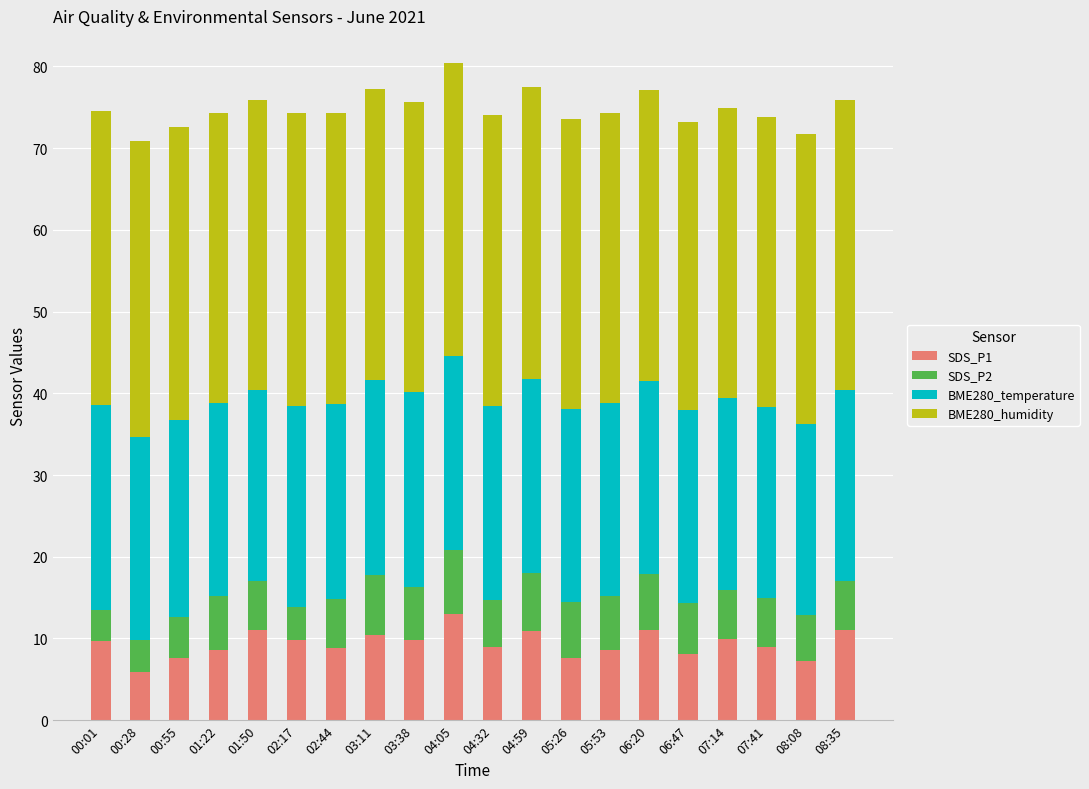

What is the total value across all series at 01:22?

74.3